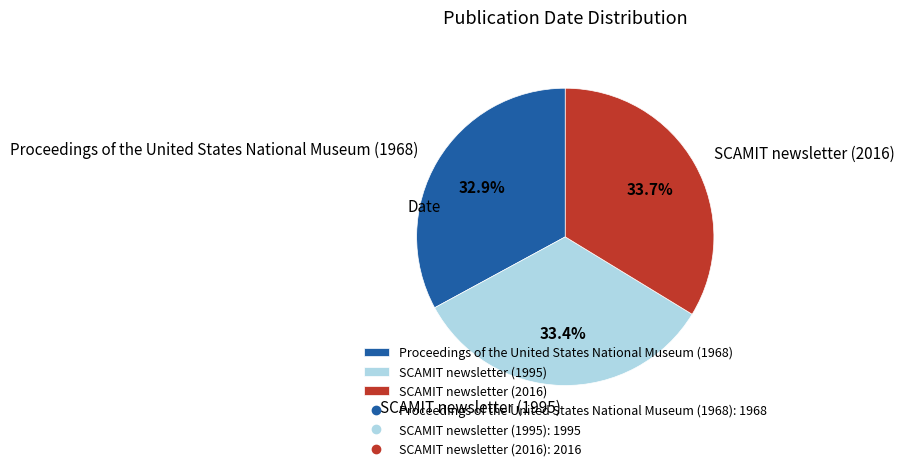

Is it true that Proceedings of the United States National Museum (1968) is 33% of the pie?

True